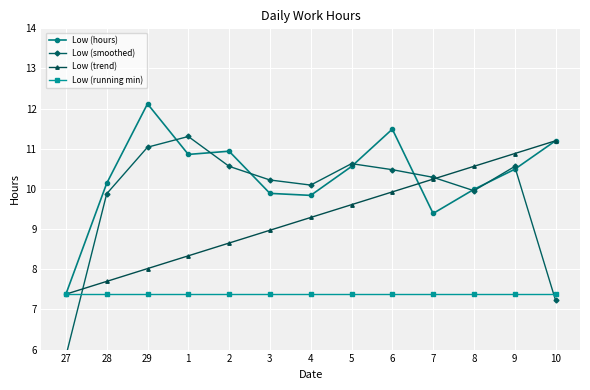

What is the difference between the second highest and minimum values in the Low (smoothed) series?

5.2